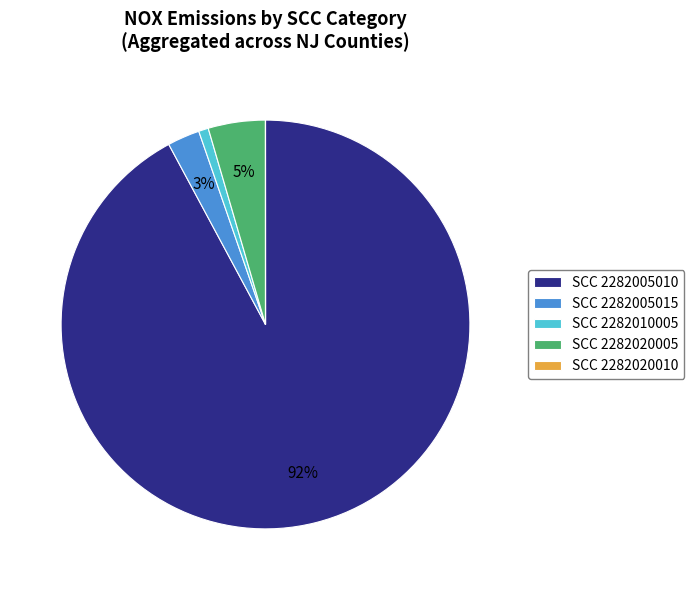

Which slice is the largest?

SCC 2282005010